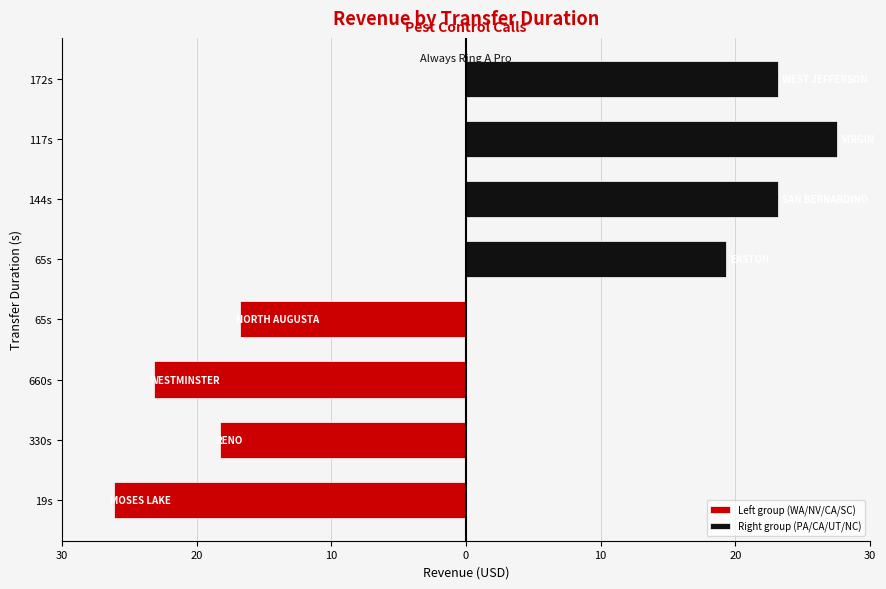

Between 19s and 660s, which is larger?

660s